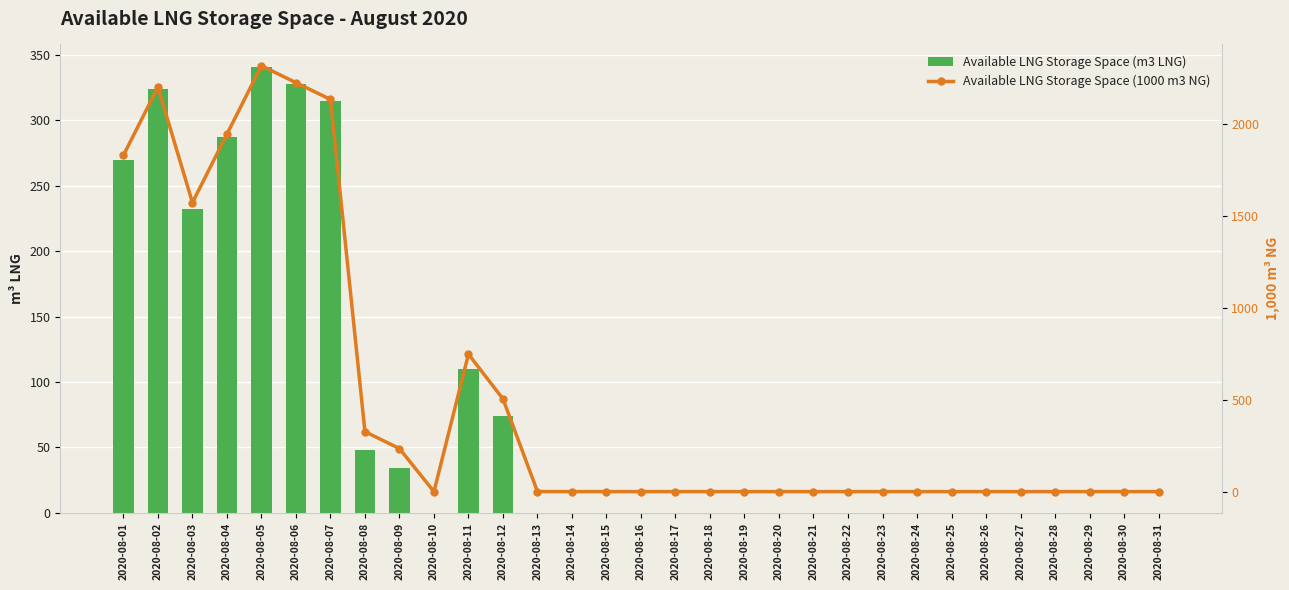

Which series has the largest total across all categories?

Available LNG Storage Space (1000 m3 NG)